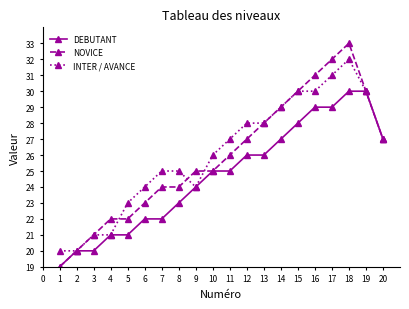

Reading left to right, transcribe all the data shown in this chart.

DEBUTANT: 19	20	20	21	21	22	22	23	24	25	25	26	26	27	28	29	29	30	30	27
NOVICE: 19	20	21	22	22	23	24	24	25	25	26	27	28	29	30	31	32	33	30	27
INTER / AVANCE: 20	20	21	21	23	24	25	25	24	26	27	28	28	29	30	30	31	32	30	27